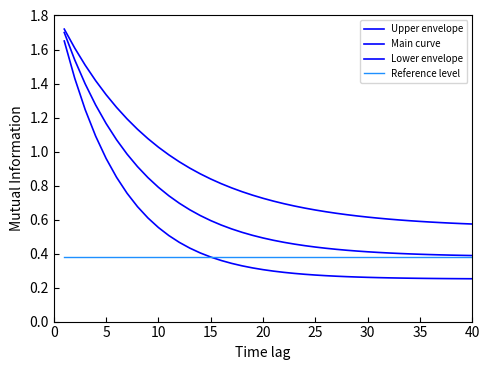

What is the lowest value of the Lower envelope series?

0.3